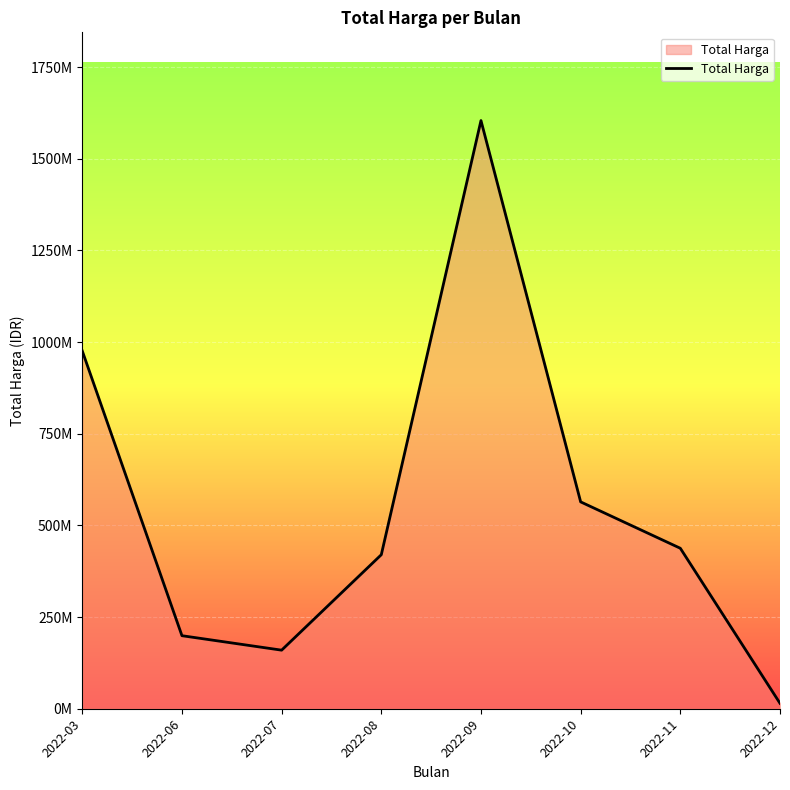

Rank the categories by value from lowest to highest.

2022-12, 2022-07, 2022-06, 2022-08, 2022-11, 2022-10, 2022-03, 2022-09